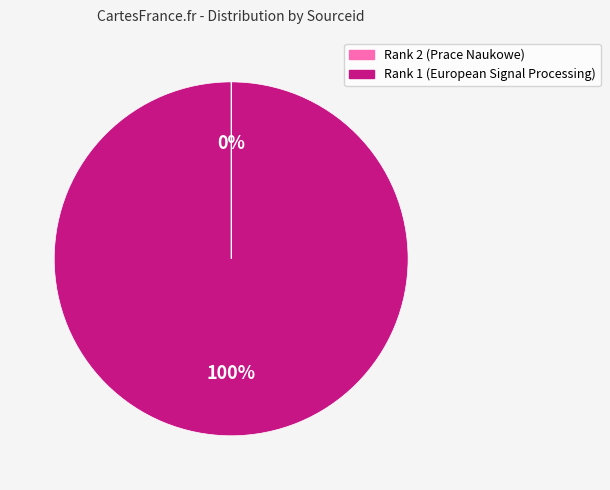

To the nearest percent, what is the difference between the largest and smallest slice percentages?

100%